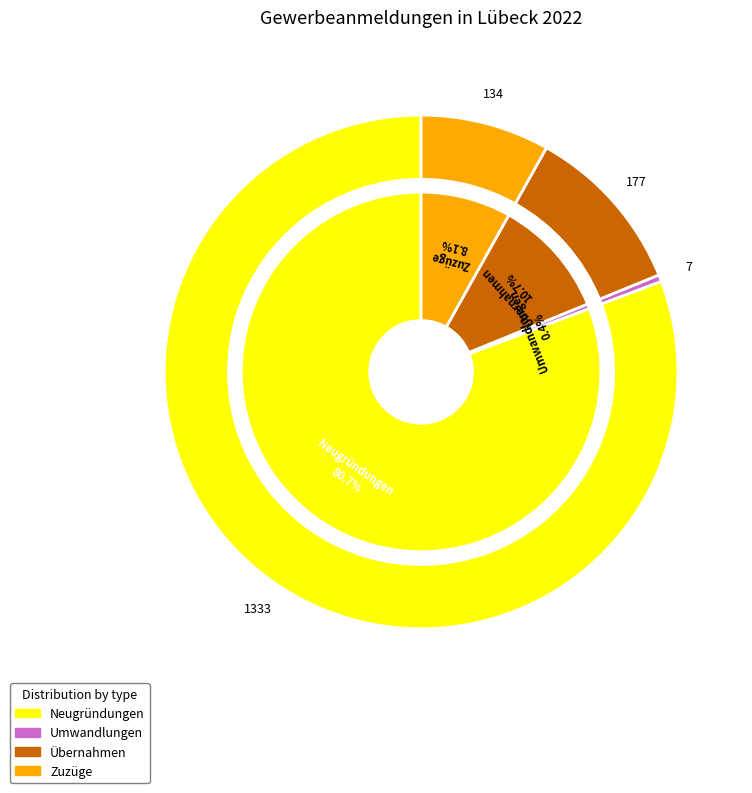

Count the number of slices in the pie.

4